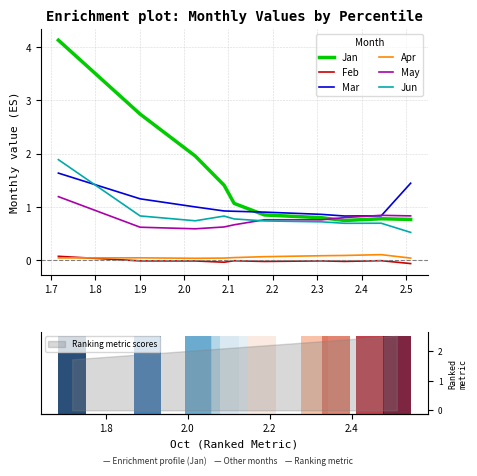

At how many categories does at least one series exceed 2?

2